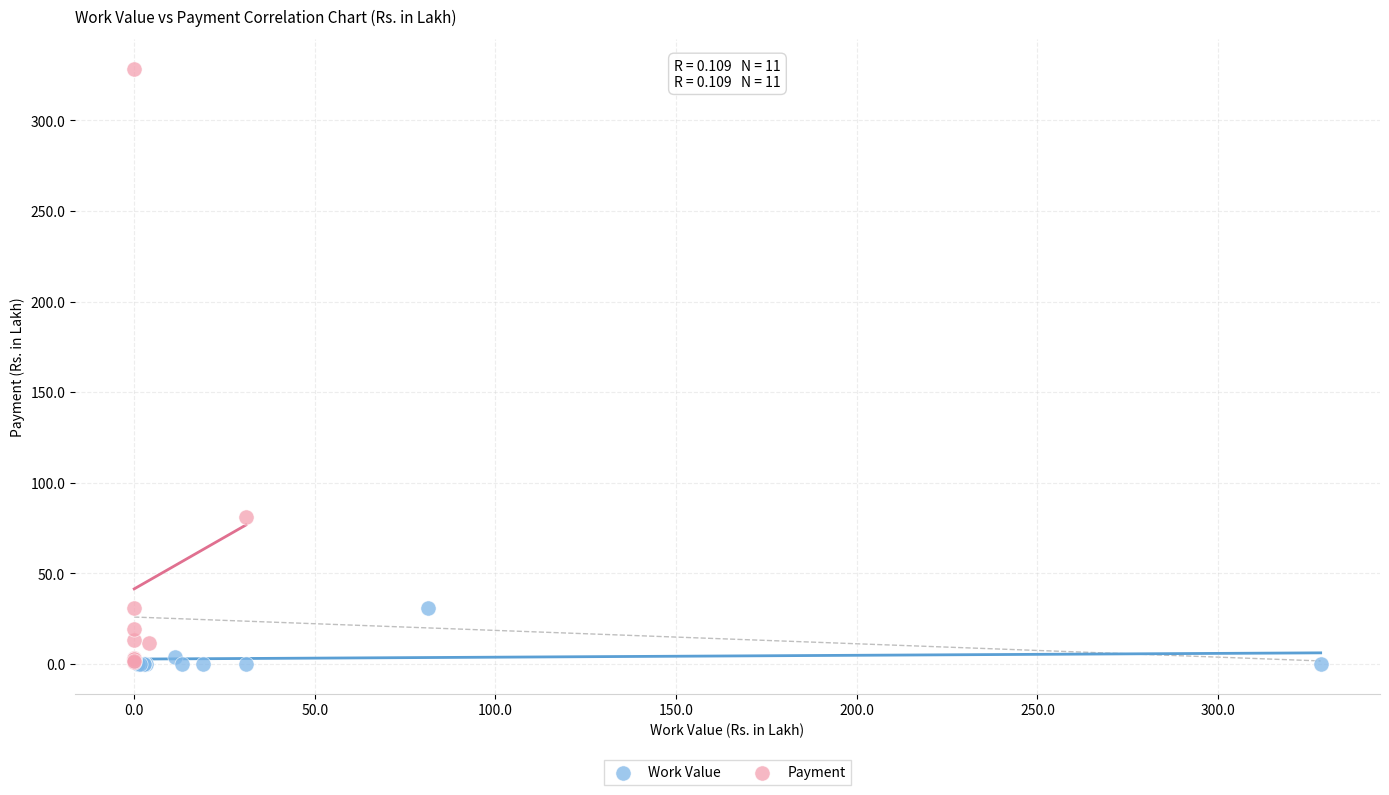

Which series has the largest Y range (max minus min)?

Payment